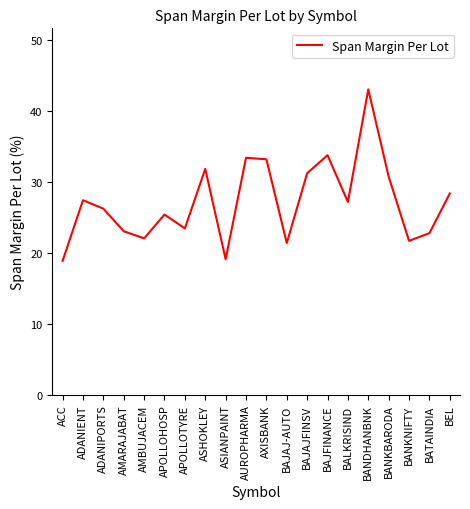

What is the difference between the maximum and minimum values?

24.1